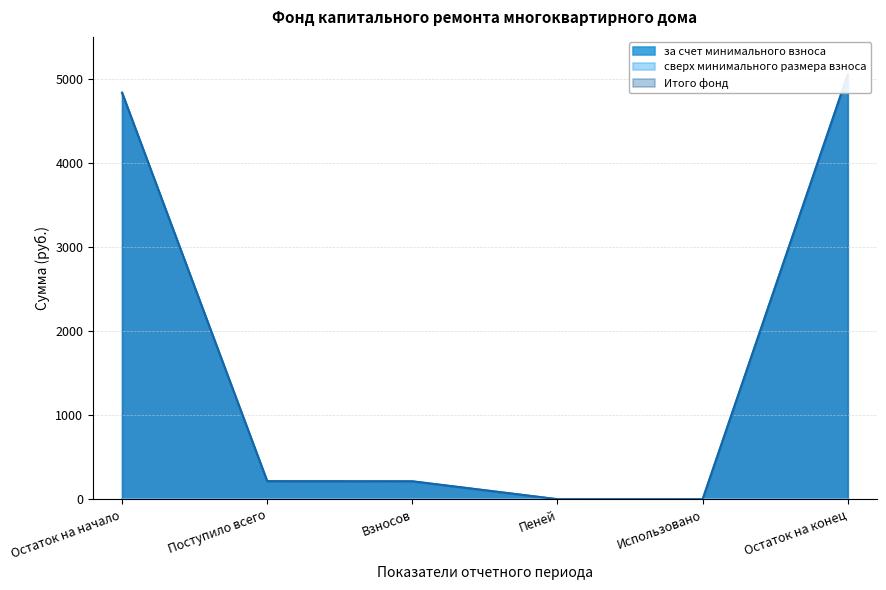

Reading right to left, transcribe all the data shown in this chart.

за счет минимального взноса: 5051.2	0.0	1.4	214.3	215.6	4835.6
Итого фонд: 5051.2	0.0	1.4	214.3	215.6	4835.6